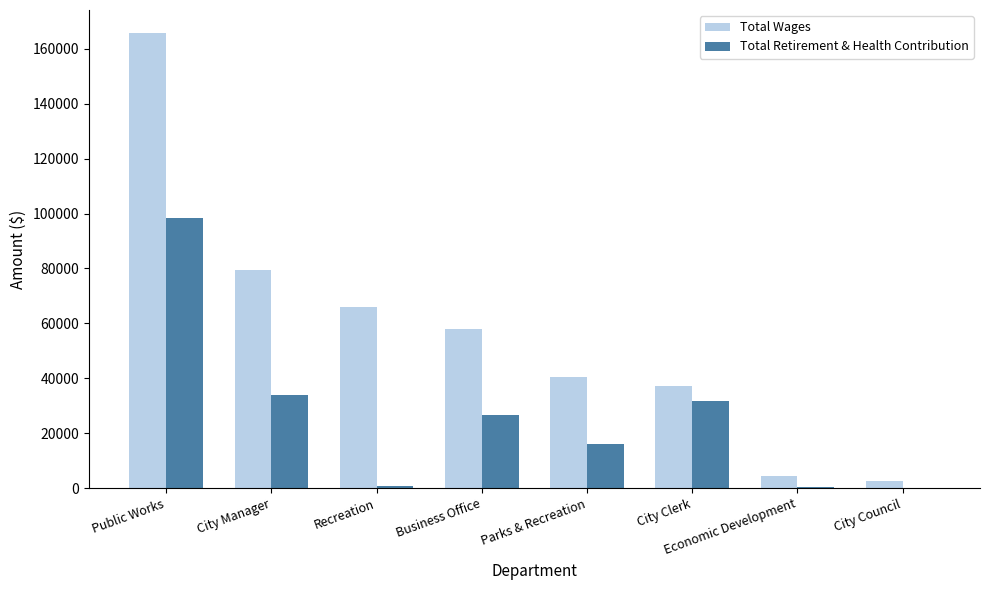

Which category has the highest value in the Total Wages series?

Public Works